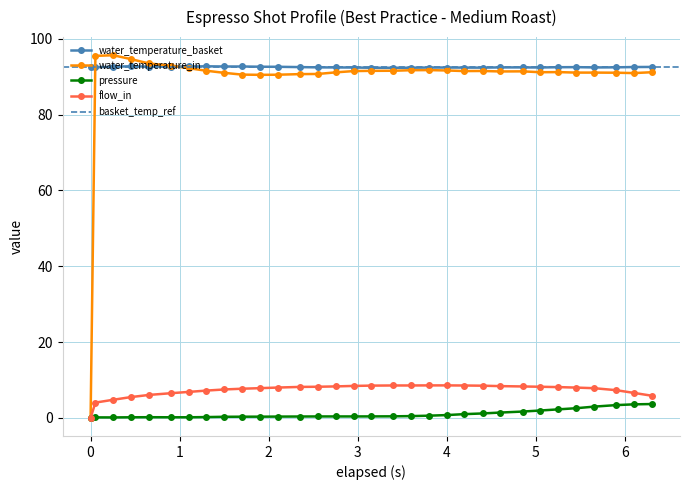

True or false: water_temperature_in has more than 2 points higher than both neighbors.

True